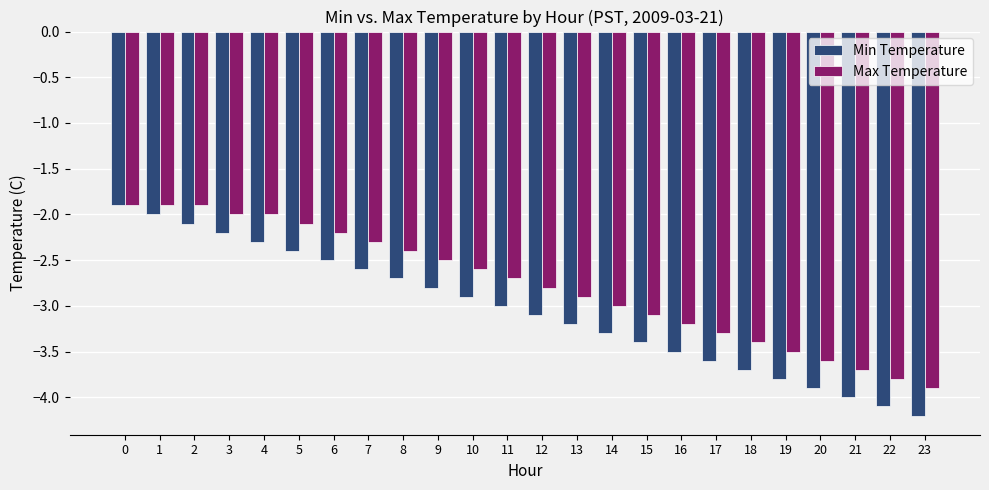

What is the total value across all series at 16?

-6.7